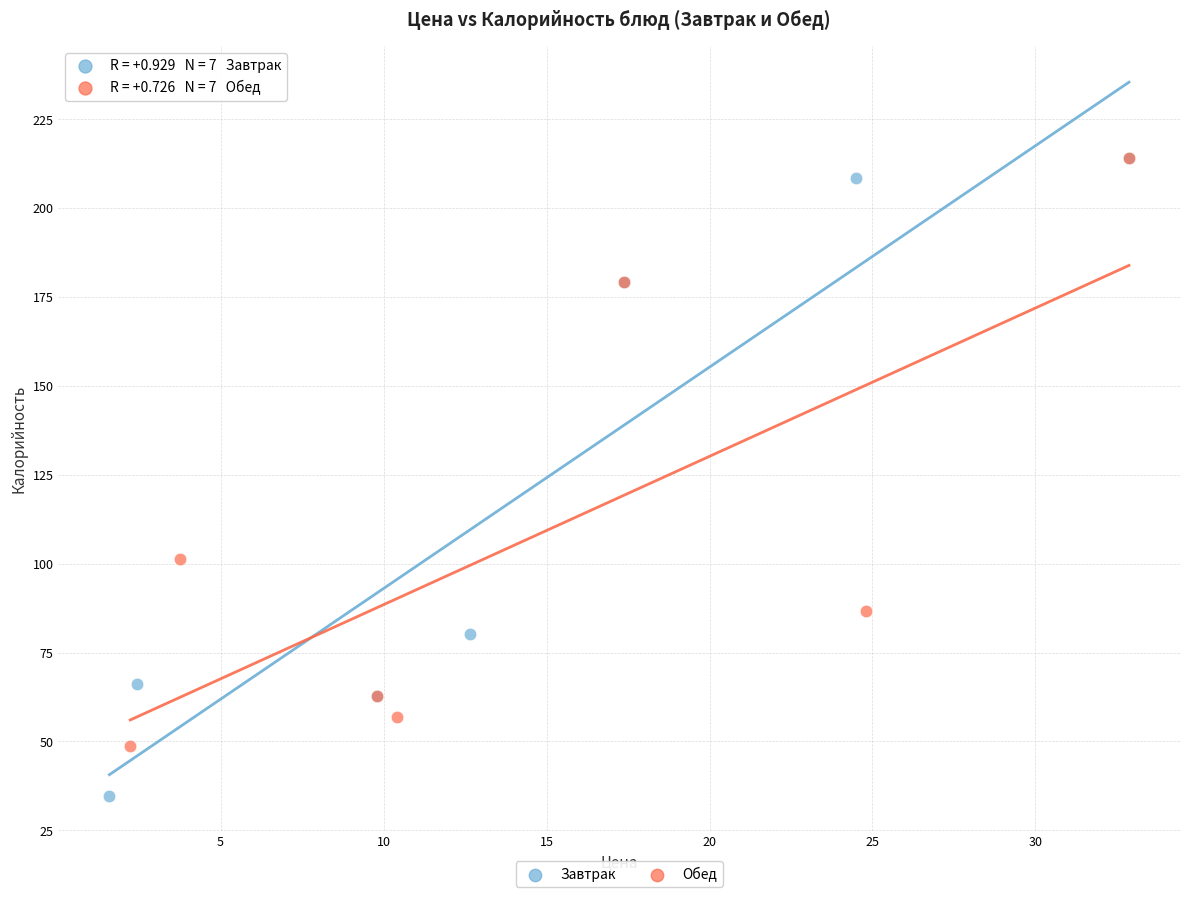

Which series has the widest spread of Y values?

Завтрак